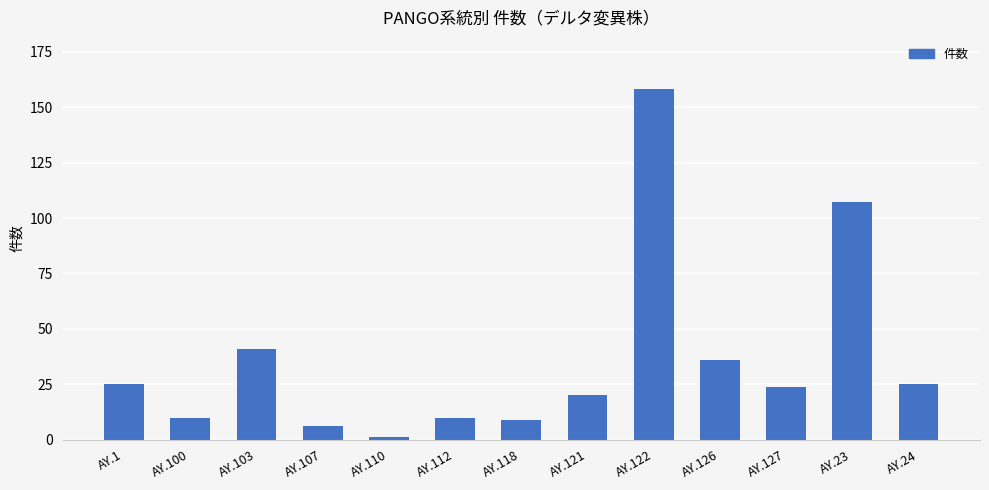

What is the minimum value shown in the chart?

1